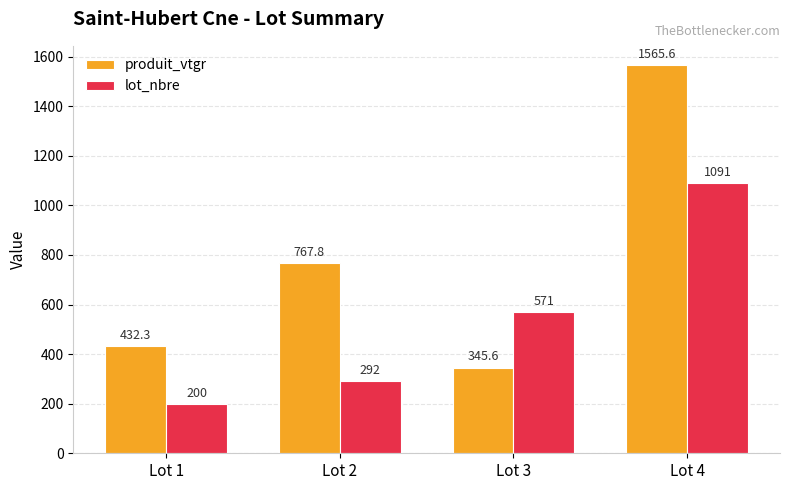

What are all the series names shown in the legend?

produit_vtgr, lot_nbre